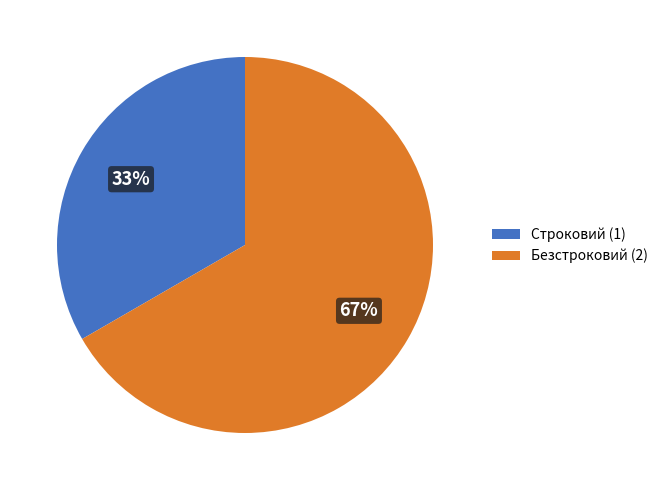

Which category has the biggest portion of the pie?

Безстроковий